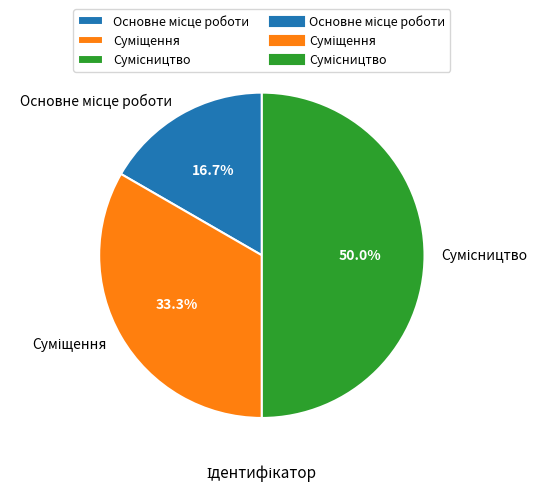

Is the sum of Основне місце роботи and Сумісництво greater than half?

Yes